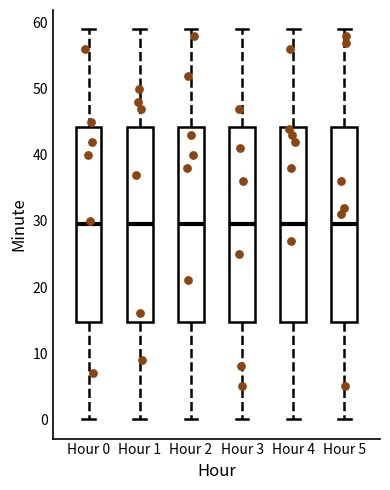

Reading left to right, transcribe this box plot: for each box, give where its median line is, the range the box spans, and where its two whiskers end, as read against the y-axis. The values are not printed on the chart, so give them approximately, as read against the axis.

Hour 0: median 30, box 15 to 44, whiskers 0 to 59
Hour 1: median 30, box 15 to 44, whiskers 0 to 59
Hour 2: median 30, box 15 to 44, whiskers 0 to 59
Hour 3: median 30, box 15 to 44, whiskers 0 to 59
Hour 4: median 30, box 15 to 44, whiskers 0 to 59
Hour 5: median 30, box 15 to 44, whiskers 0 to 59